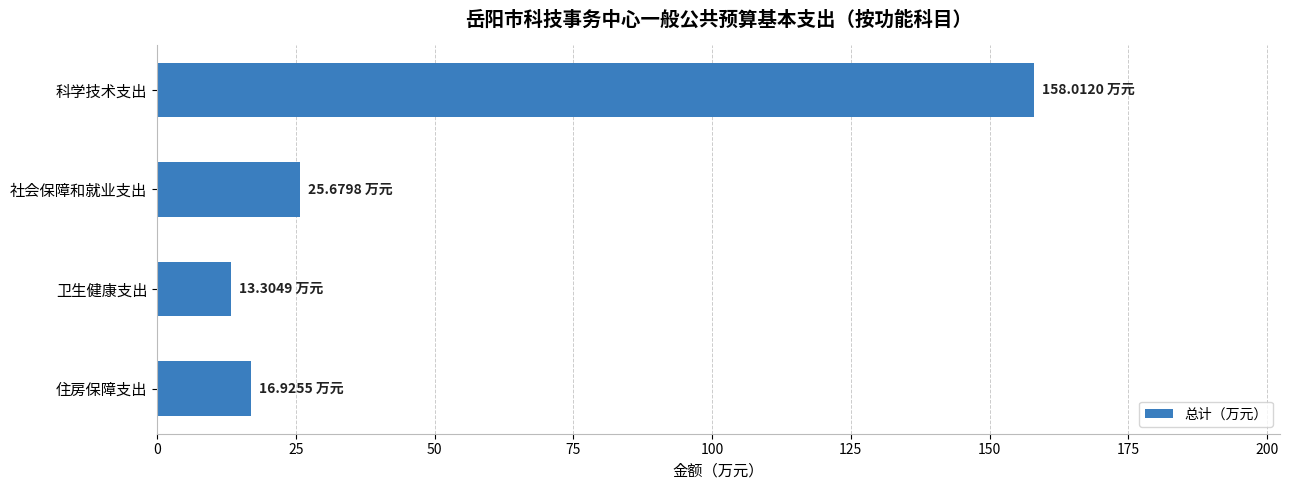

What is the label of the 2nd bar from the bottom?

卫生健康支出